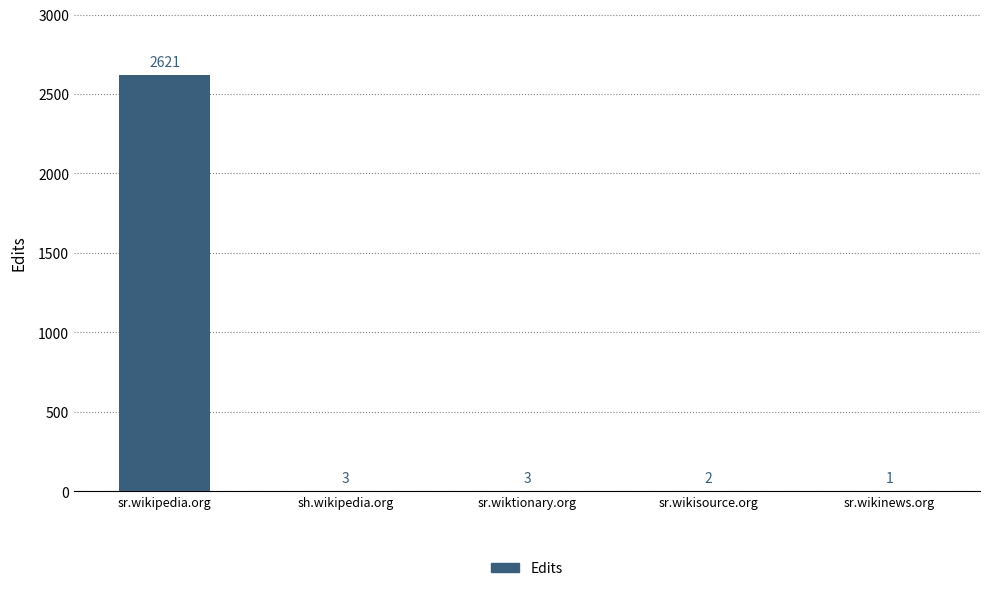

What is the average value?

526